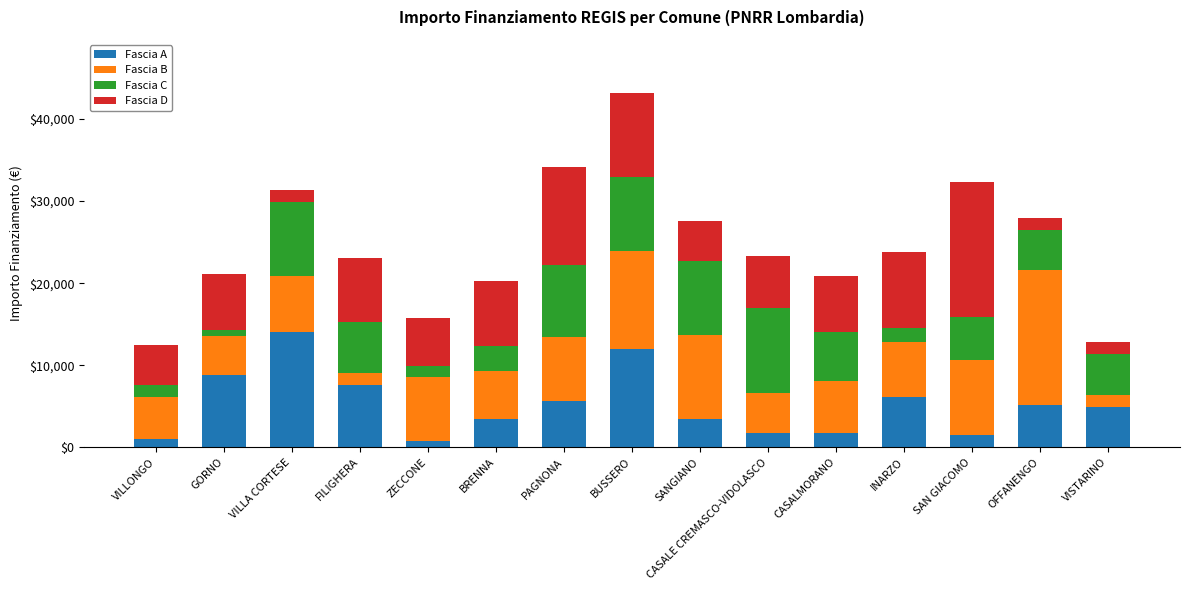

Where is Fascia A nearest to the value 7396?

FILIGHERA